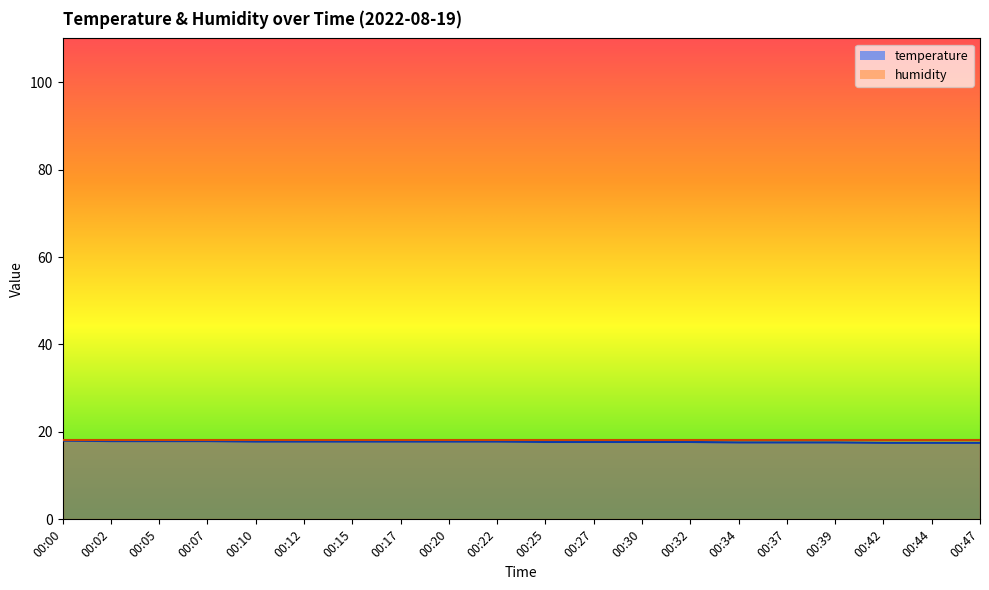

How many categories are shown in the chart?

20